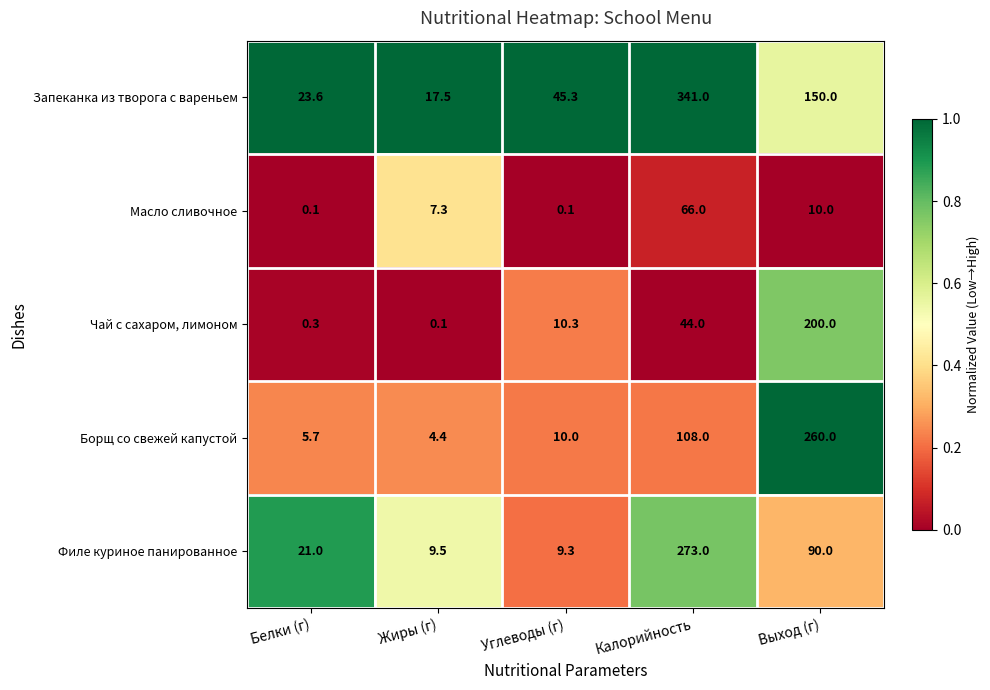

Is it true that Масло сливочное equals 3.0 at Жиры (г)?

False